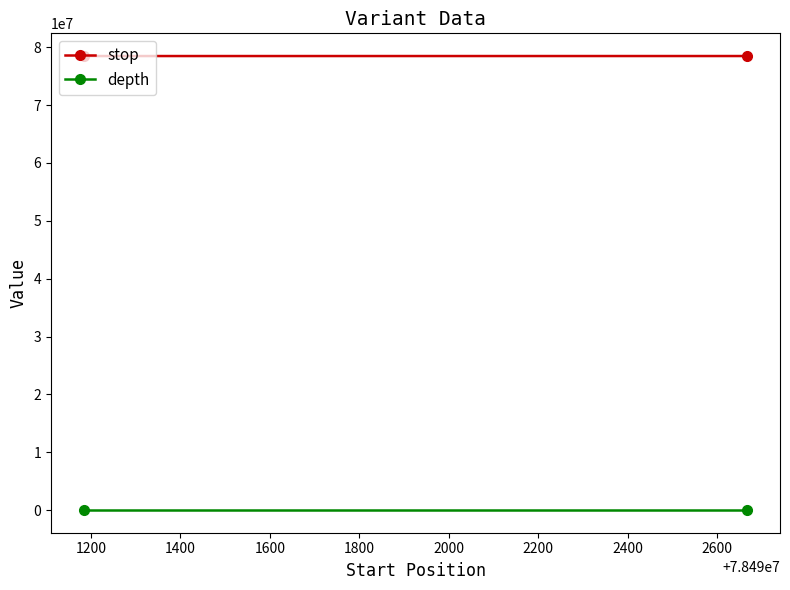

Is this an area chart (filled region under the line)?

No